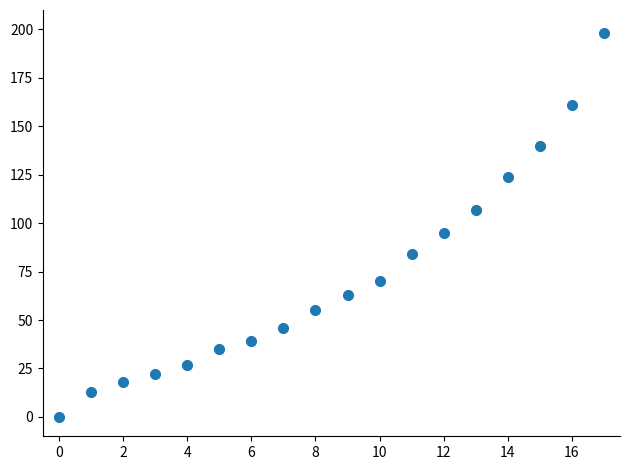

What is the range of Y values (max minus min)?

198